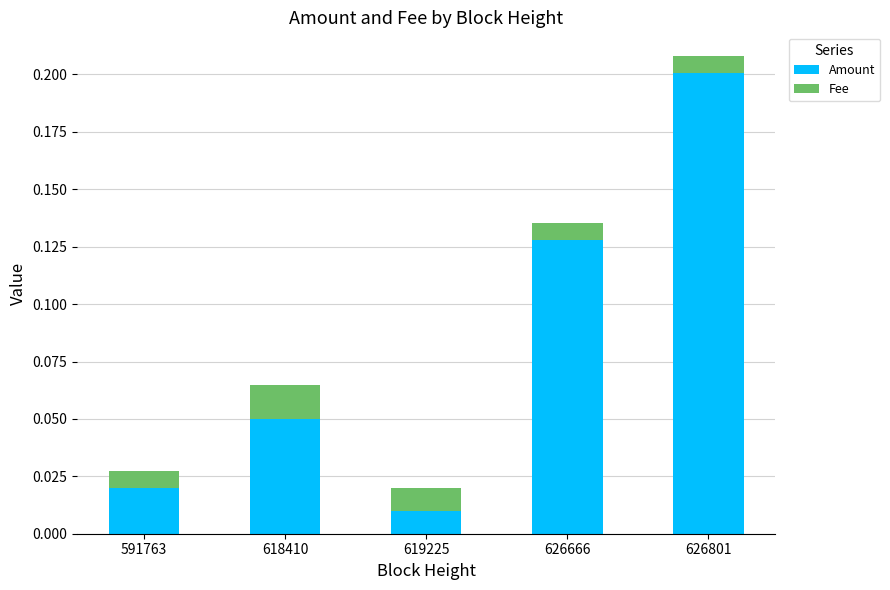

The Amount series shows 0.2 at 626801. True or false?

True